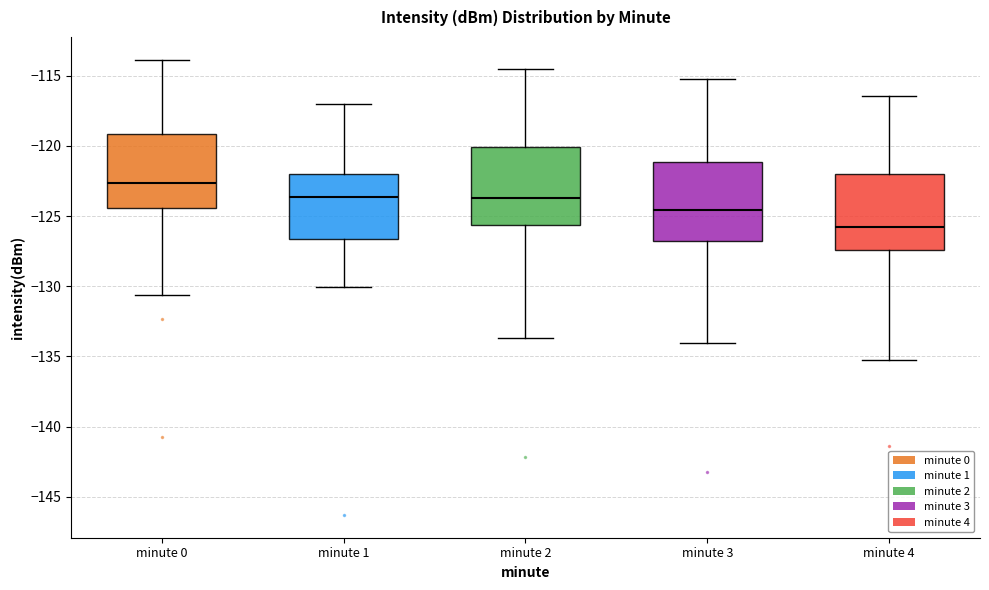

Reading left to right, transcribe this box plot: for each box, give where its median line is, the range the box spans, and where its two whiskers end, as read against the y-axis. The values are not printed on the chart, so give them approximately, as read against the axis.

minute 0: median -122.5, box -124.5 to -119.0, whiskers -130.5 to -114.0
minute 1: median -123.5, box -126.5 to -122.0, whiskers -130.0 to -117.0
minute 2: median -123.5, box -125.5 to -120.0, whiskers -133.5 to -114.5
minute 3: median -124.5, box -127.0 to -121.0, whiskers -134.0 to -115.0
minute 4: median -126.0, box -127.5 to -122.0, whiskers -135.0 to -116.5